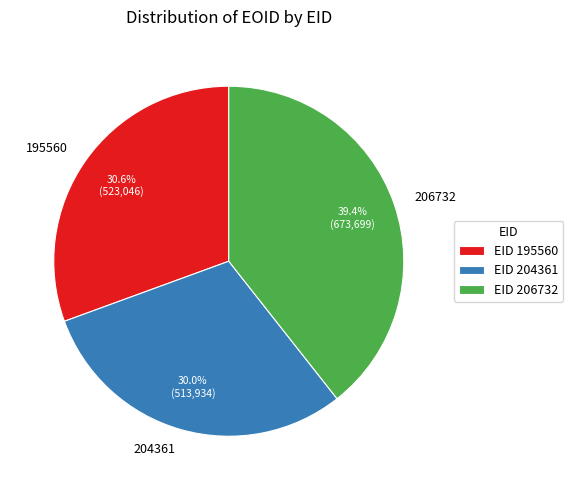

Count the number of slices in the pie.

3